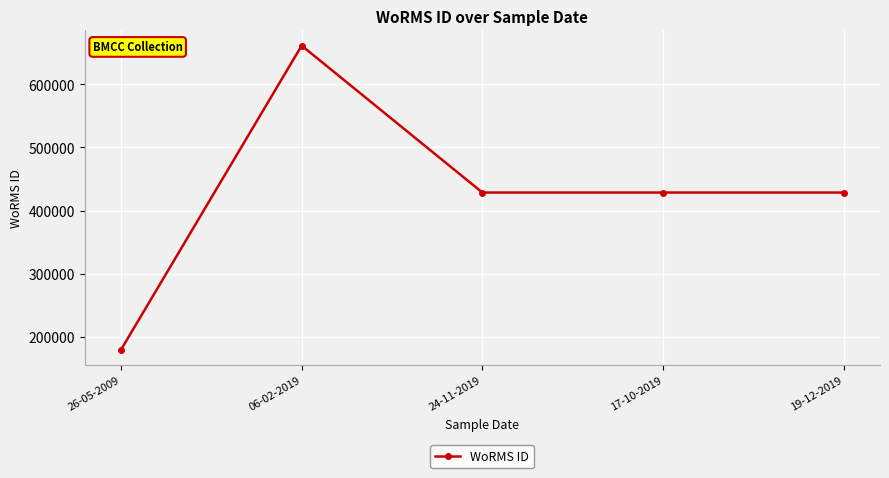

Between 17-10-2019 and 26-05-2009, which is larger?

17-10-2019